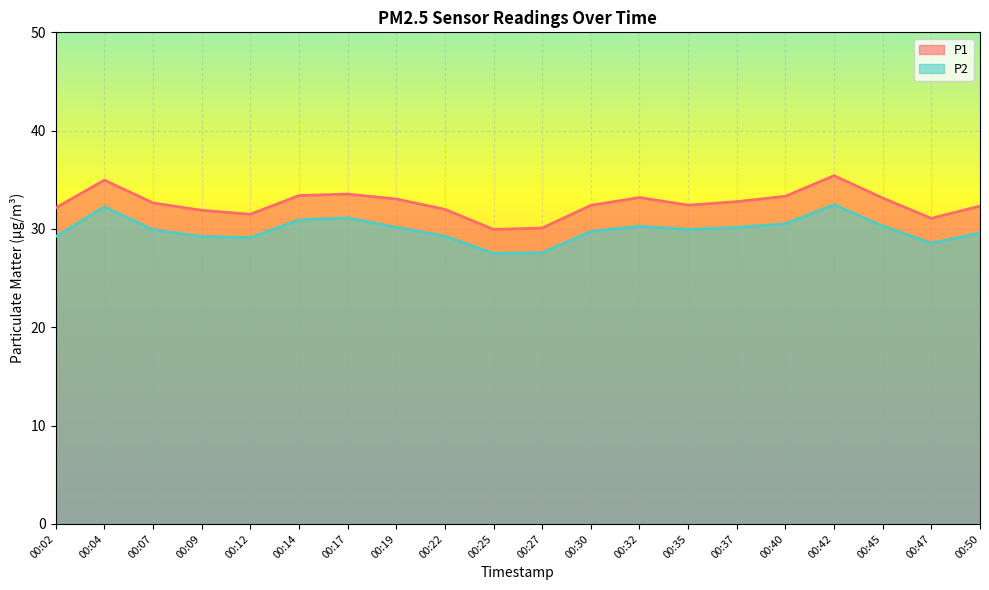

At 00:45, list the series in order from largest to smallest.

P1, P2